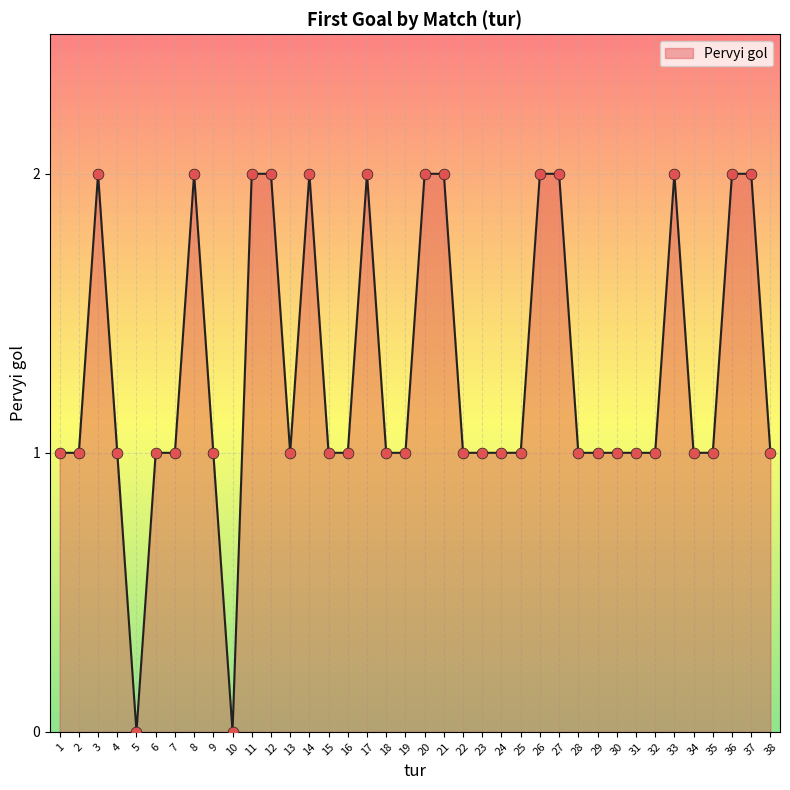

What is the change in value from 9 to 37?

+1